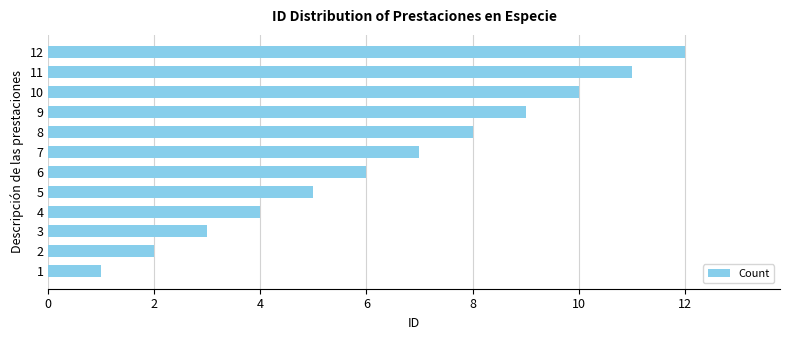

The chart shows a value of 8 at 8. True or false?

True